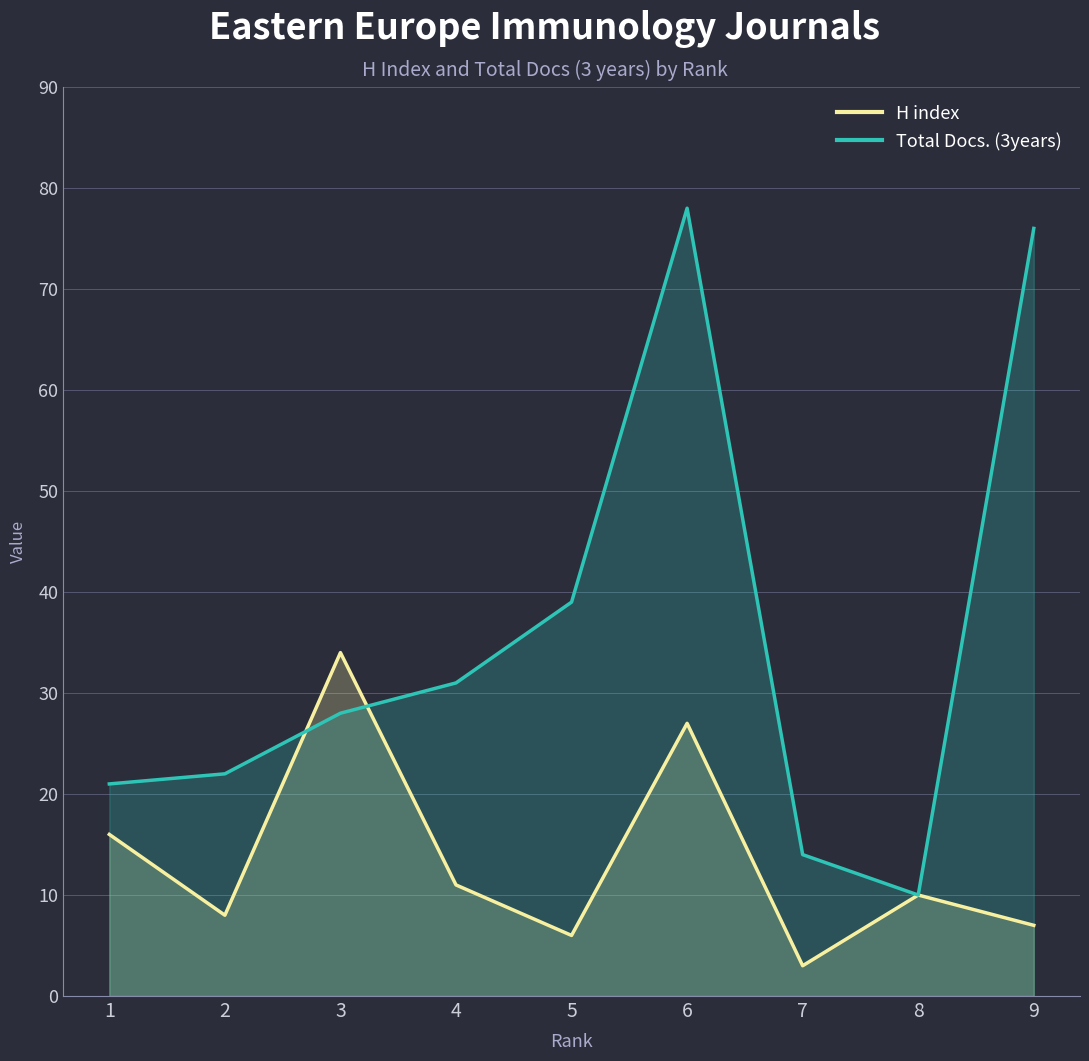

How many data points does each series have?

9